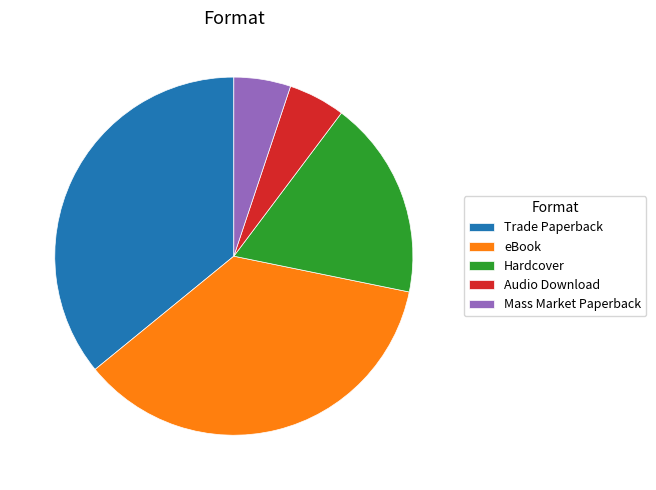

Combined, do Trade Paperback and Hardcover account for over 50%?

Yes